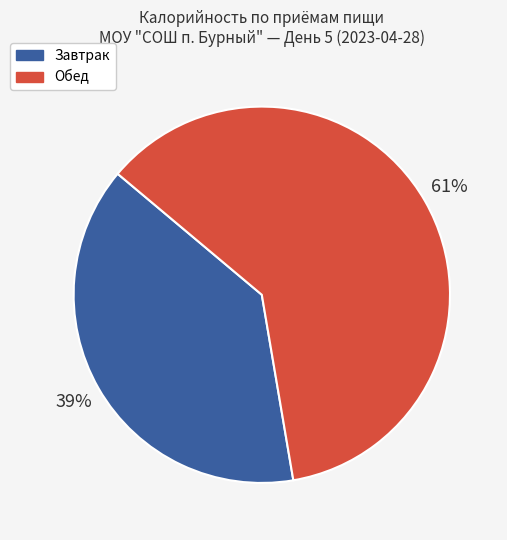

To the nearest percent, what is the average slice percentage?

50%